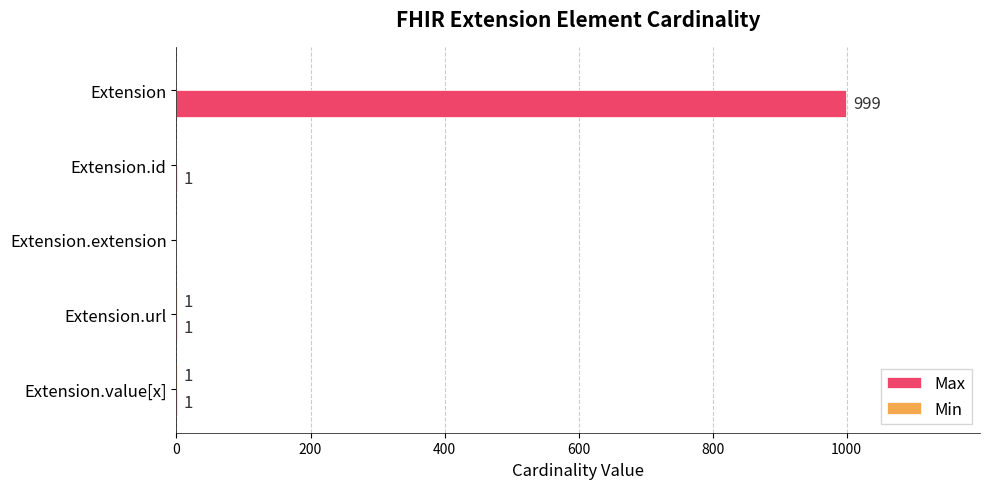

Is it true that Max equals -339 at Extension.extension?

False